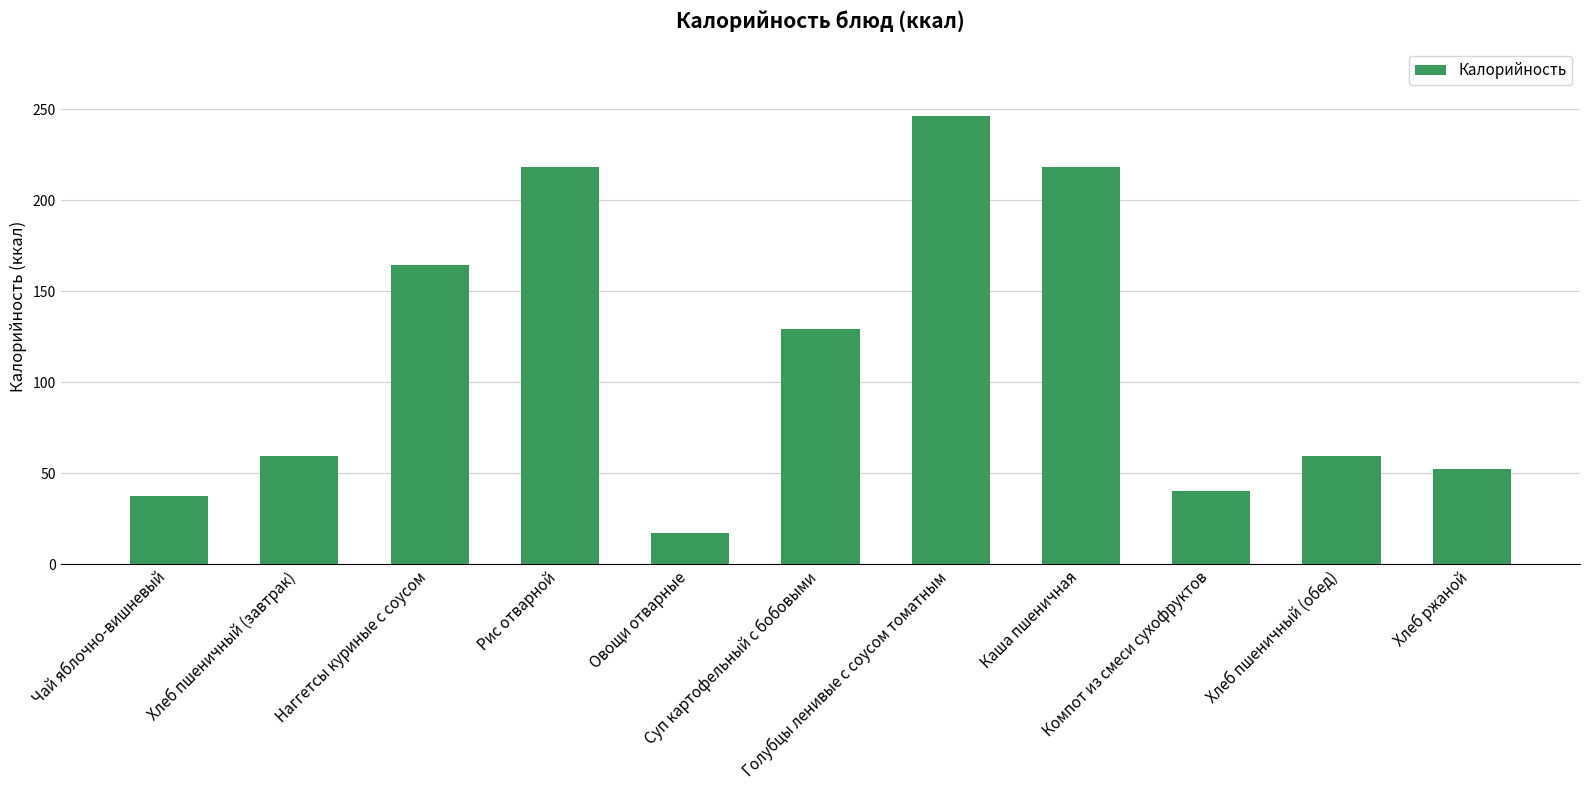

What is the sum of the values at Хлеб ржаной and Суп картофельный с бобовыми?

181.6